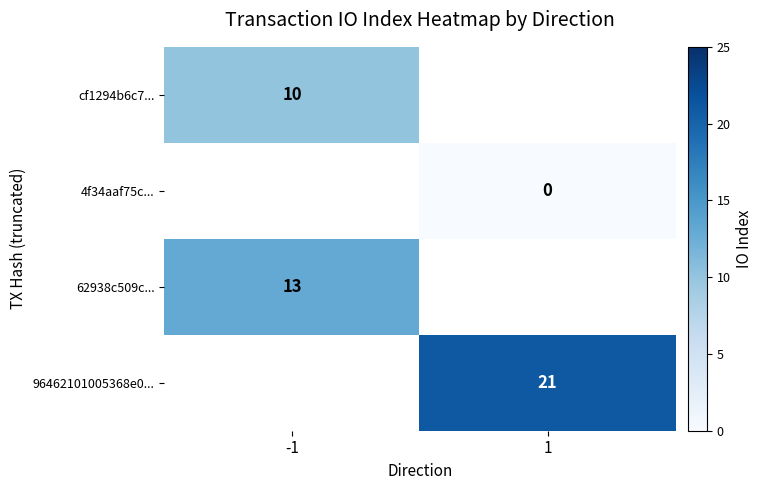

The value of 96462101005368e0... at 1 is 10. True or false?

False